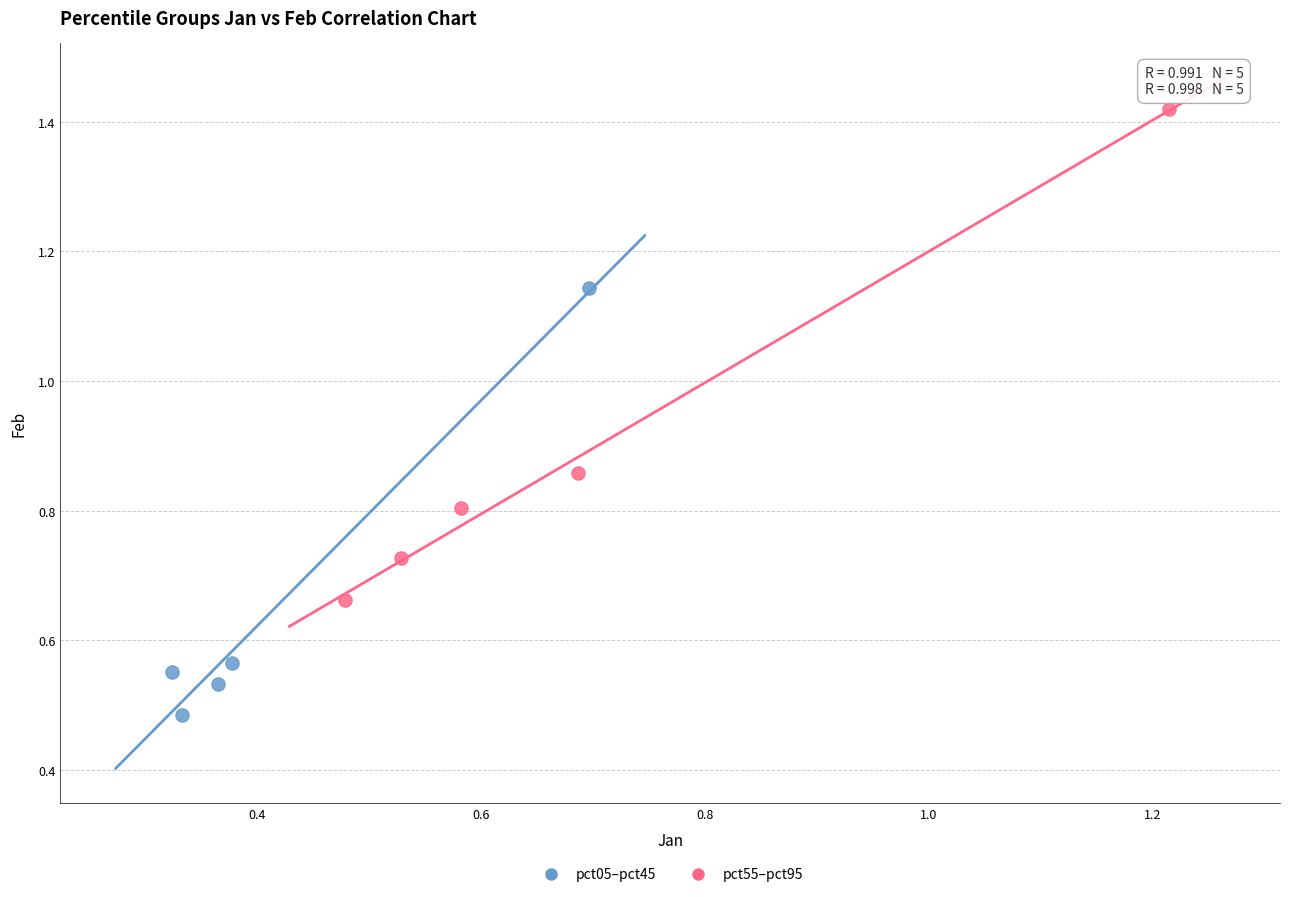

What are all the series names shown in the legend?

pct05–pct45, pct55–pct95